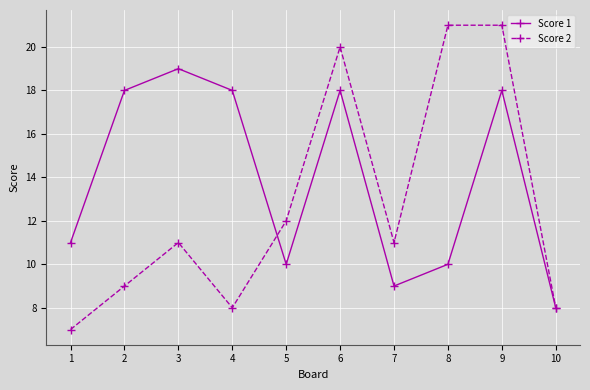

Where is Score 2 nearest to the value 14?

5